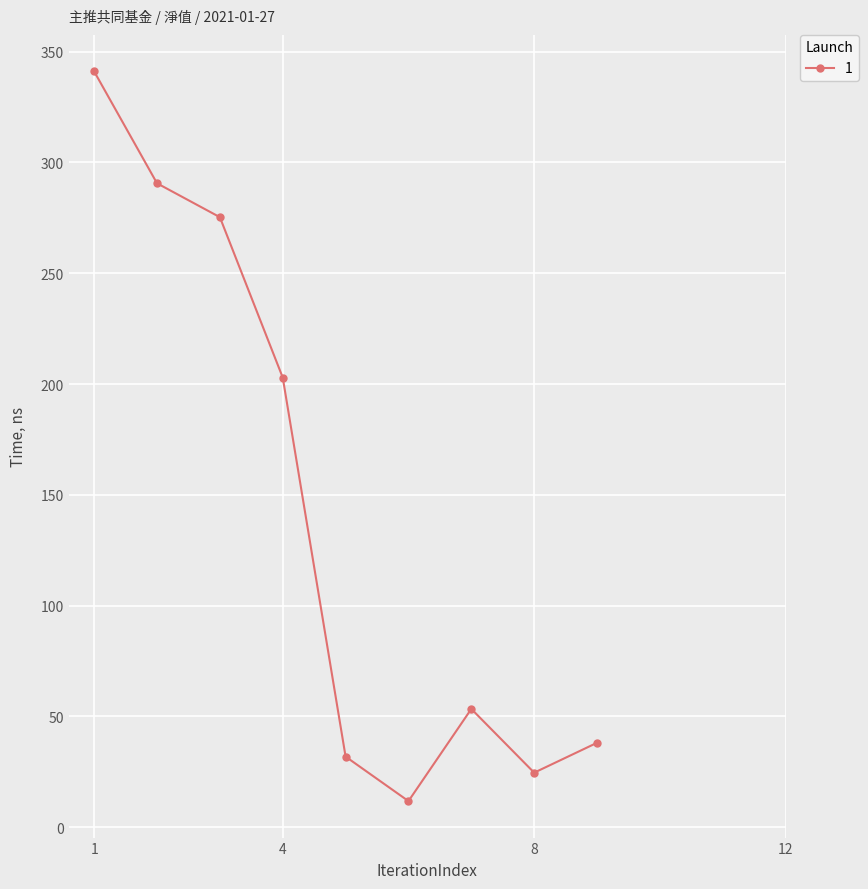

What is the value of the 7th point from the left?

53.4